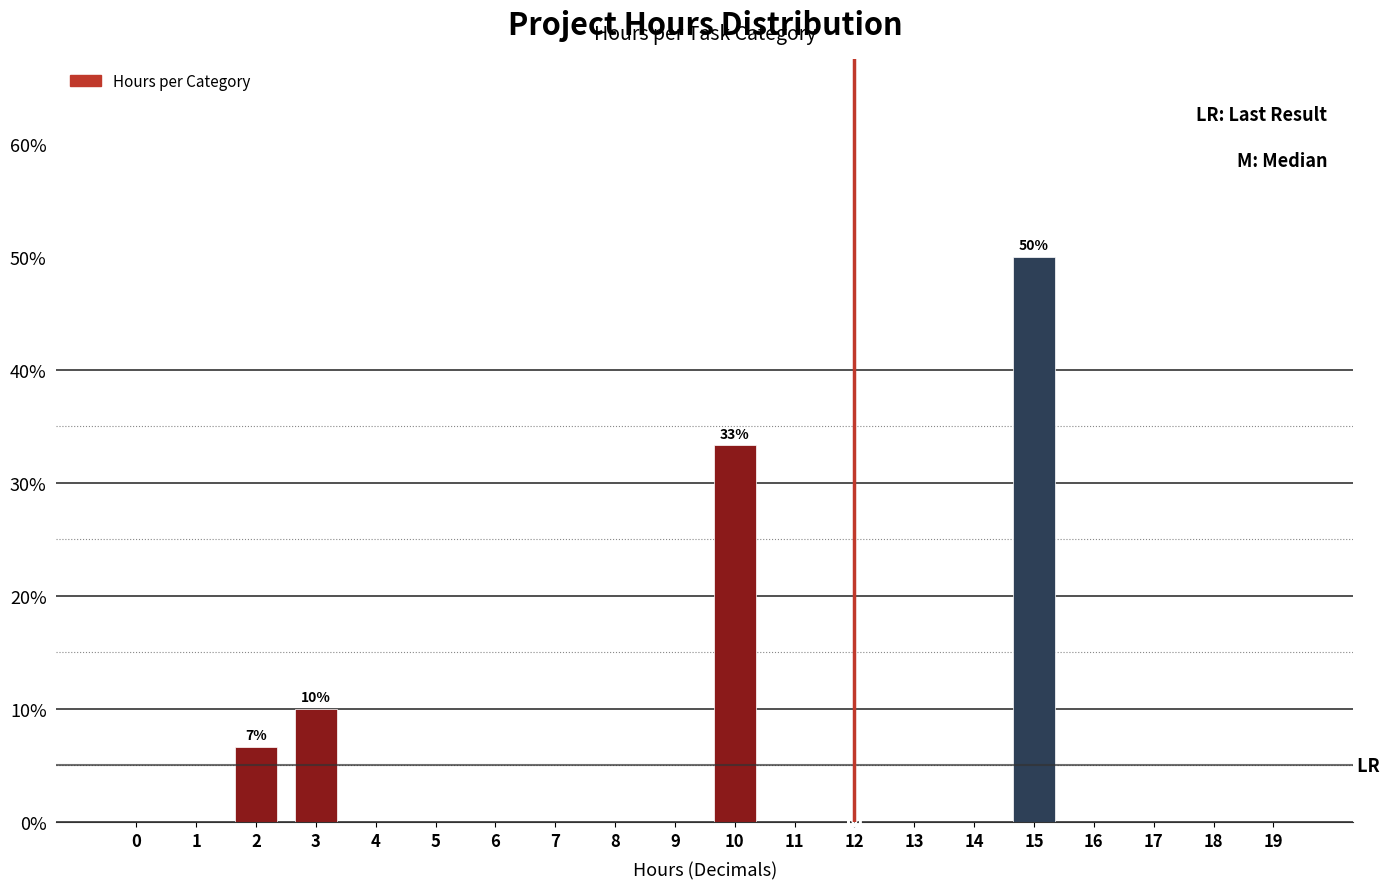

Reading left to right, transcribe all the data shown in this chart.

0=0.0	1=0.0	2=6.7	3=10.0	4=0.0	5=0.0	6=0.0	7=0.0	8=0.0	9=0.0	10=33.3	11=0.0	12=0.0	13=0.0	14=0.0	15=50.0	16=0.0	17=0.0	18=0.0	19=0.0